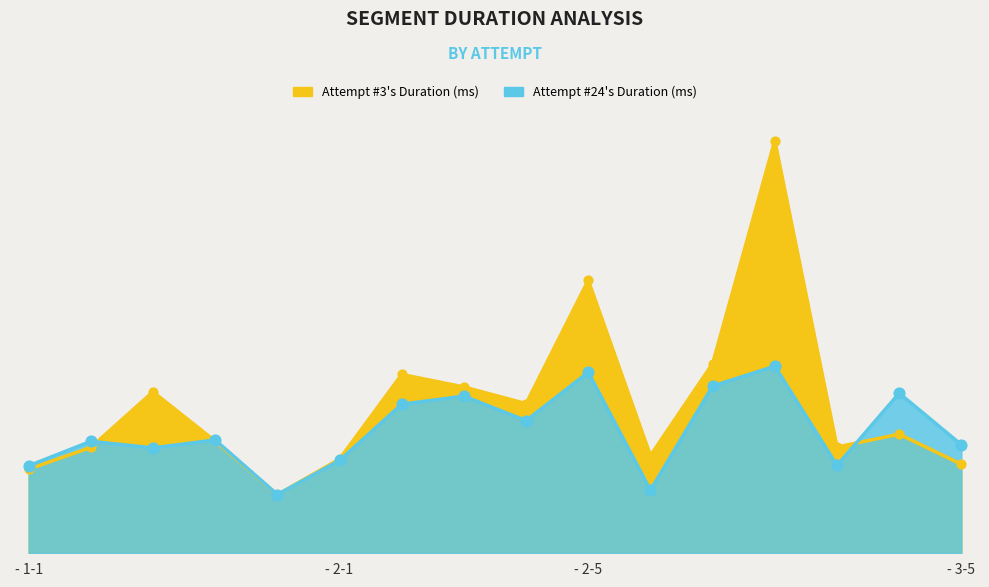

What is the total value across all series at - 2-5?

235426